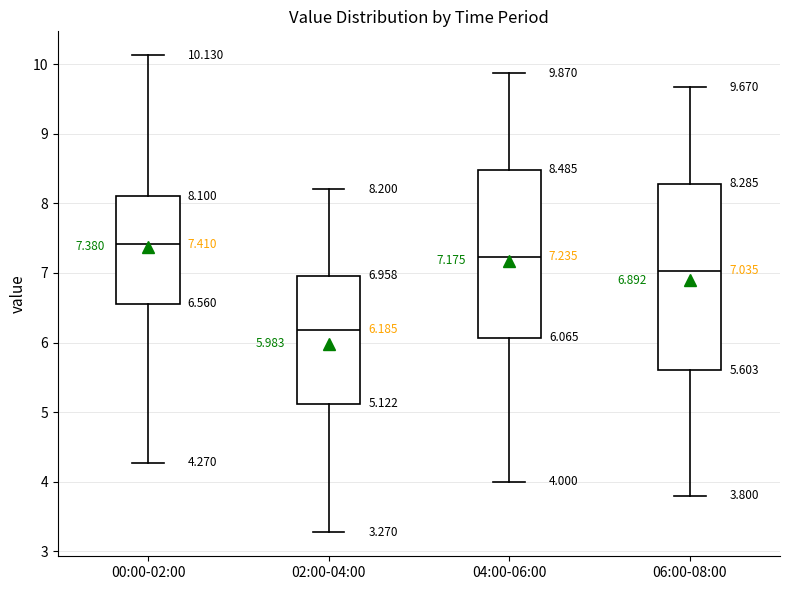

Which box's median line is the lowest?

02:00-04:00